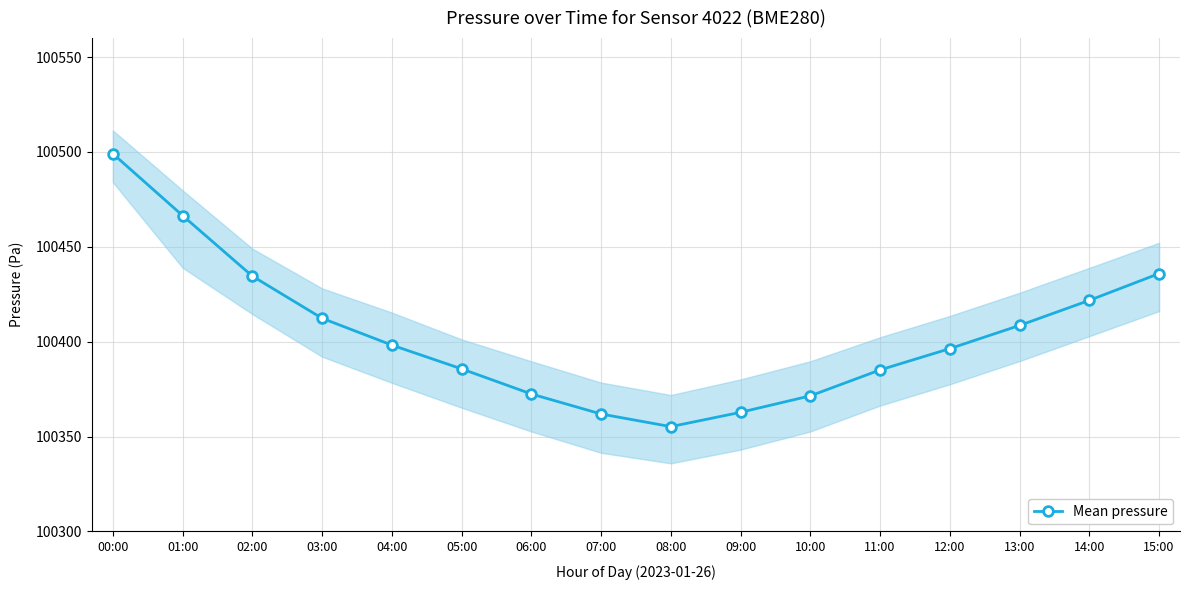

At which category does the chart reach its minimum across all series?

08:00